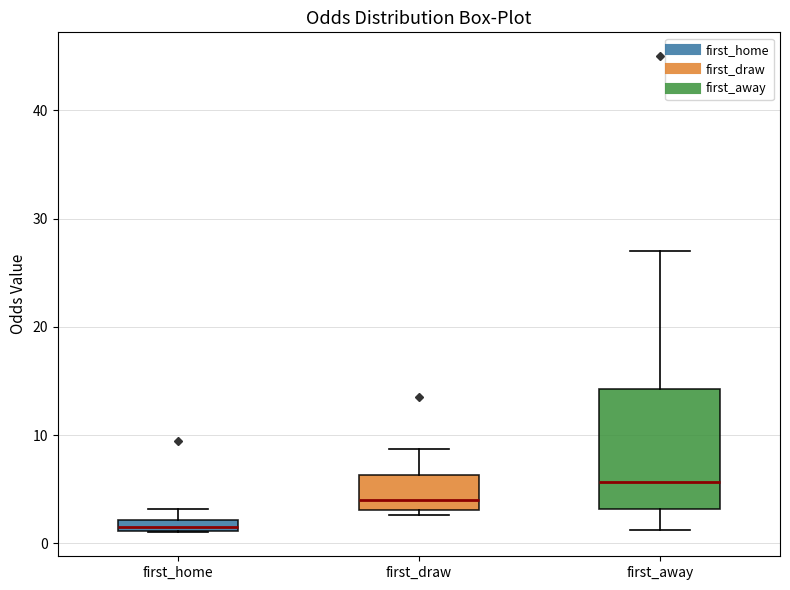

Which box has the highest median line?

first_away